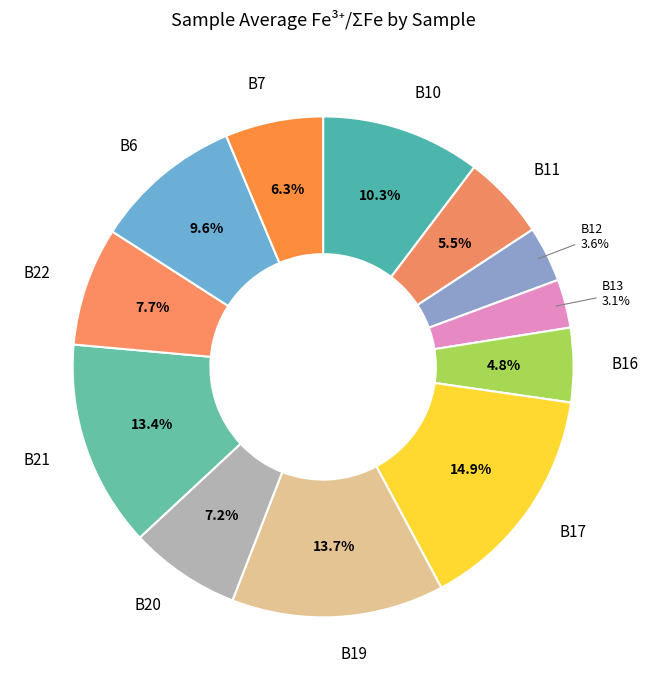

What percentage is the B13 slice, to the nearest percent?

3%